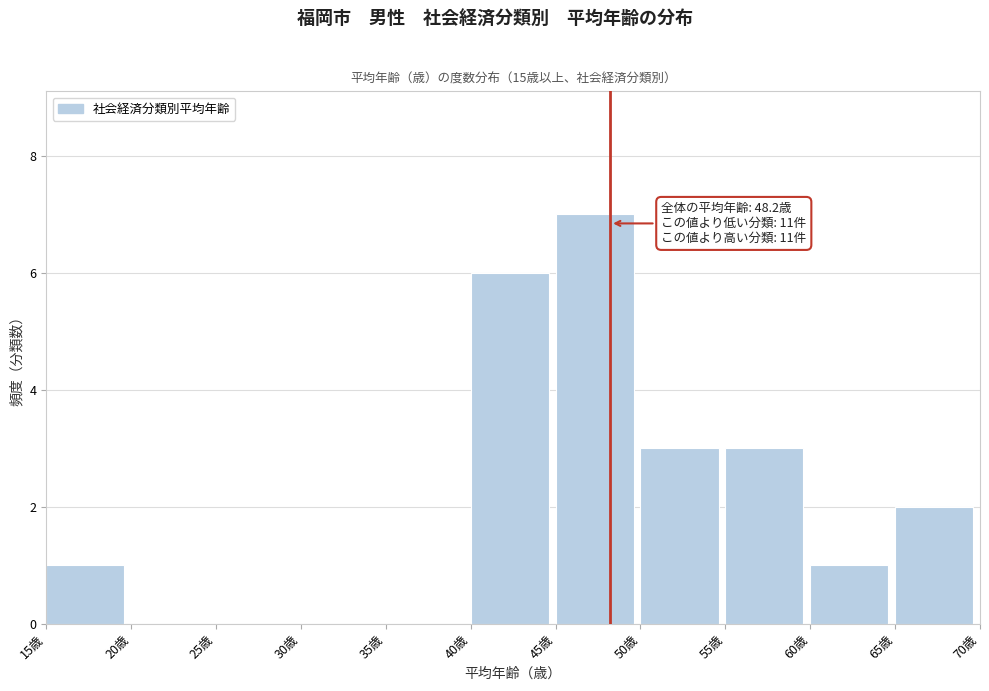

Over which range of the x-axis is the bar tallest?

45 to 50